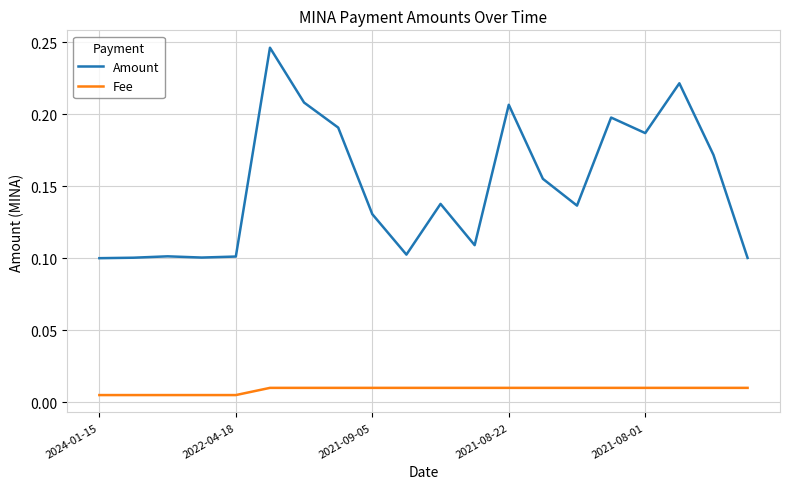

Which series has the widest spread of values?

Amount